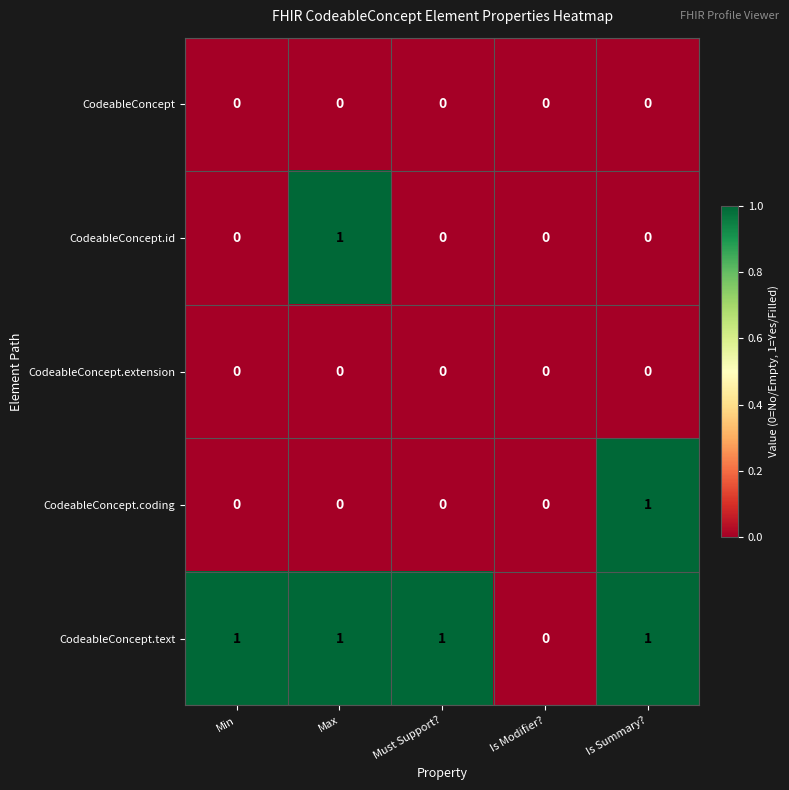

What is the maximum value shown in the chart?

1